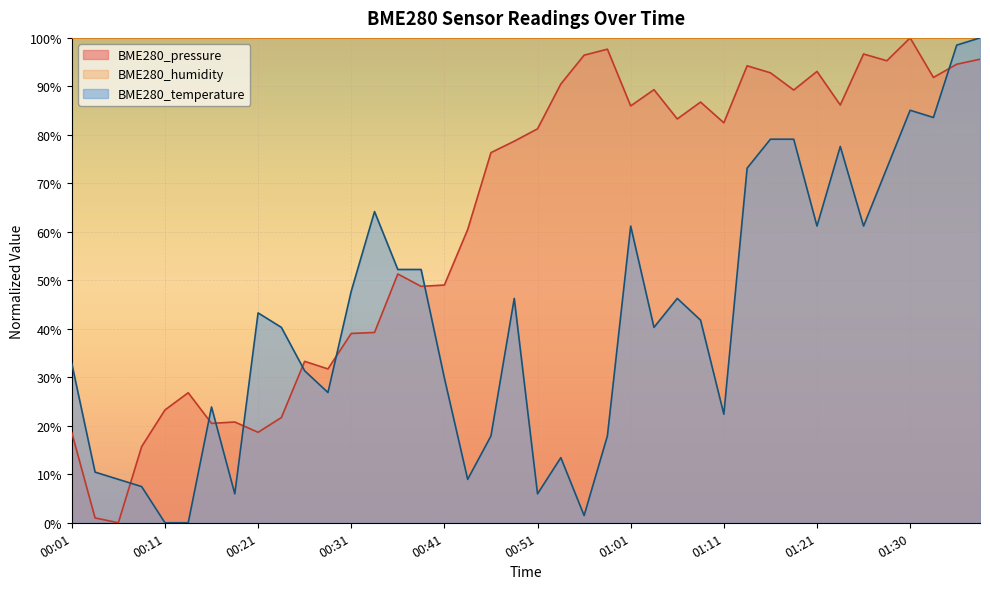

Rank the series by their average value, from lowest to highest.

BME280_temperature, BME280_pressure, BME280_humidity